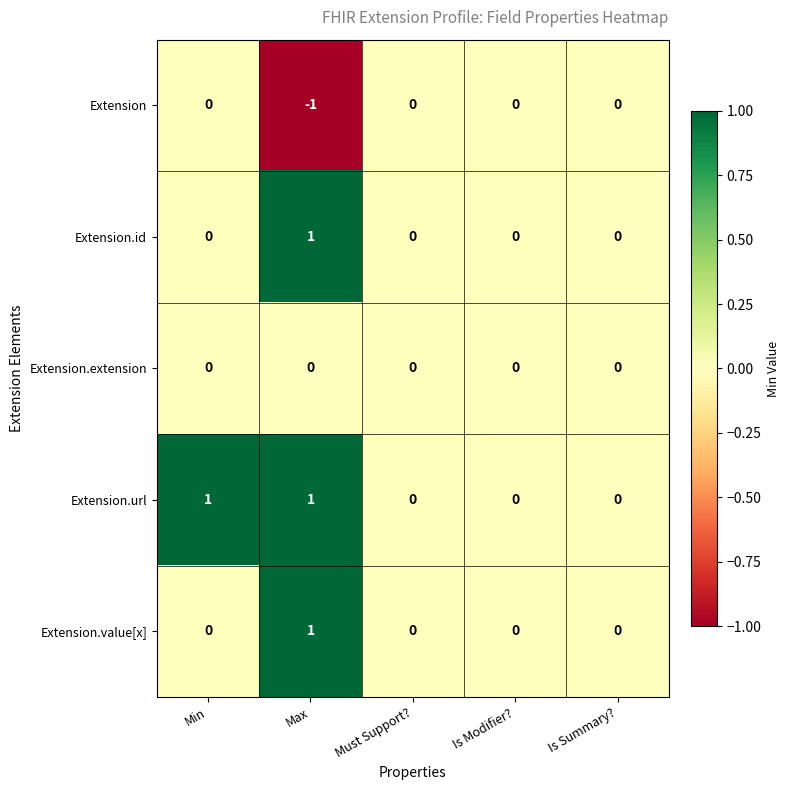

True or false: Extension.value[x] has a value of 1 at Must Support?.

False